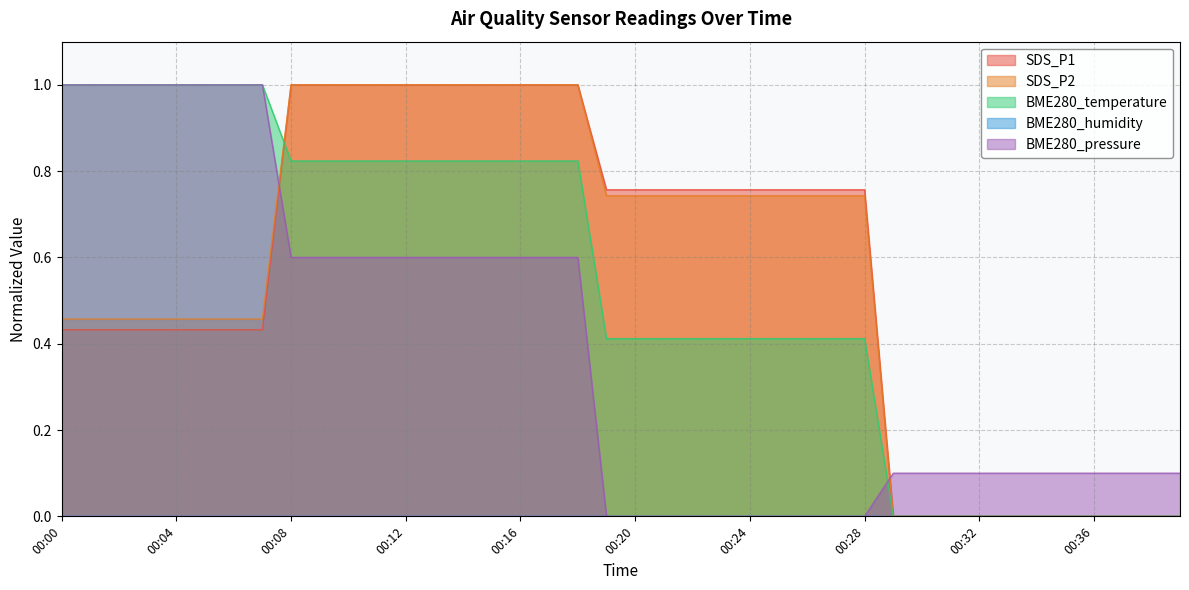

True or false: SDS_P1 and BME280_pressure intersect in this chart.

True